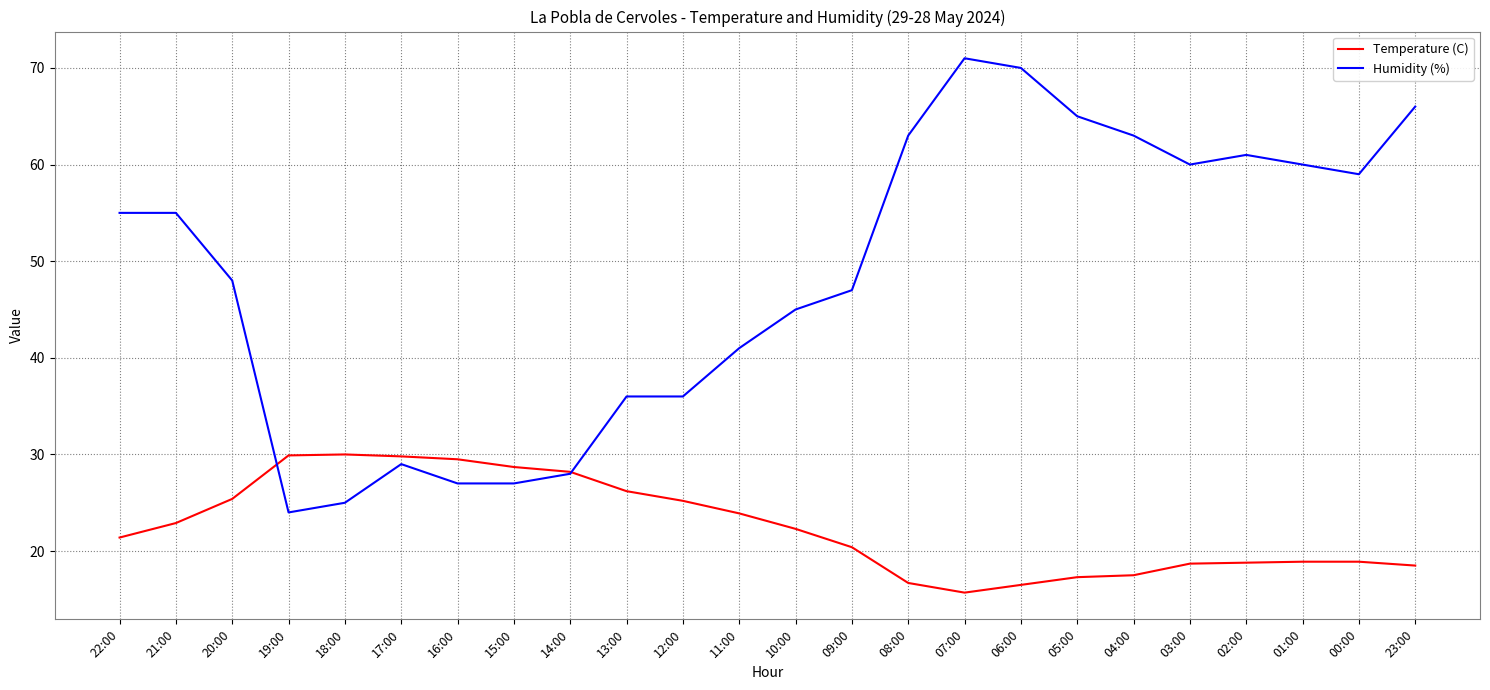

The Humidity (%) series shows 55.0 at 21:00. True or false?

True